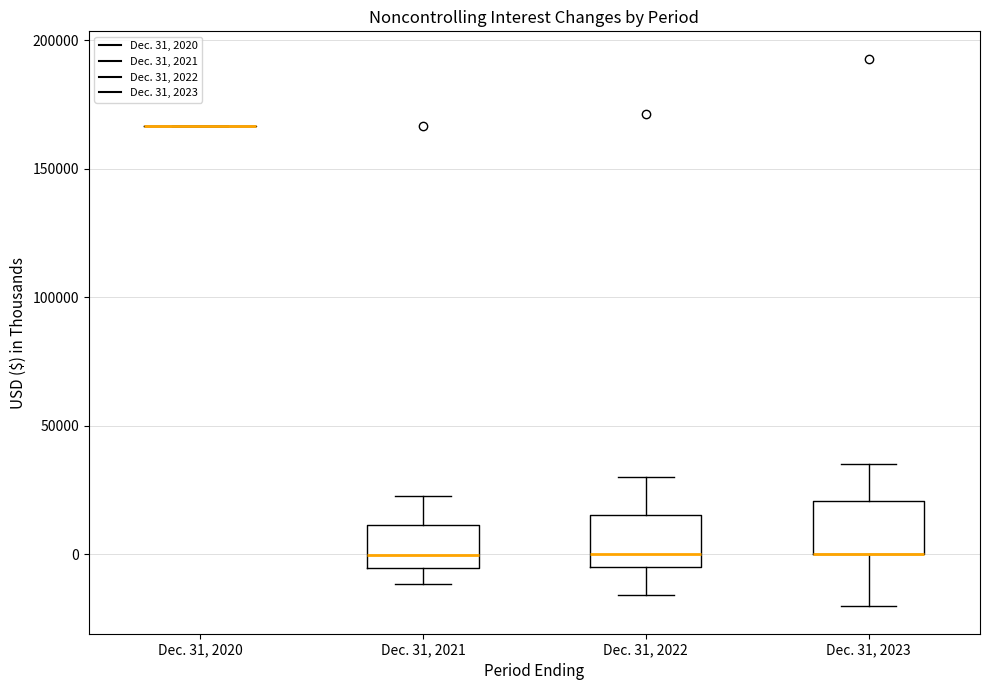

Where is the lower edge of the box for Dec. 31, 2022 on the y-axis? The values are not printed on the chart, so give them approximately, as read against the axis.

-5000